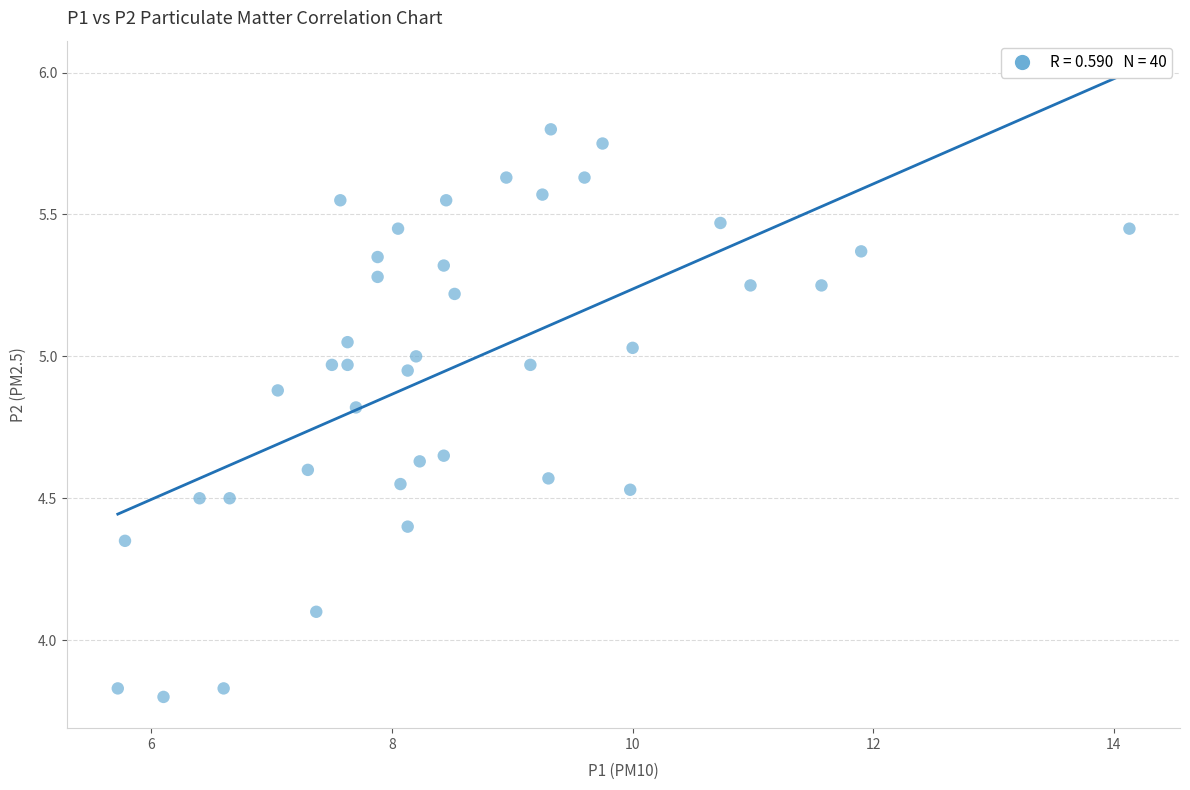

What Y value in the scatter plot is closest to 4?

4.1